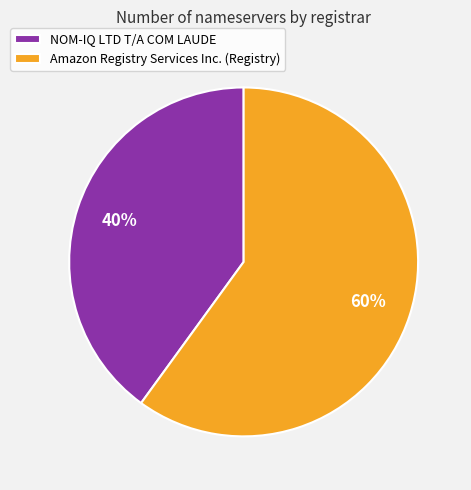

Is it true that Amazon Registry Services Inc. (Registry) is 65% of the pie?

False